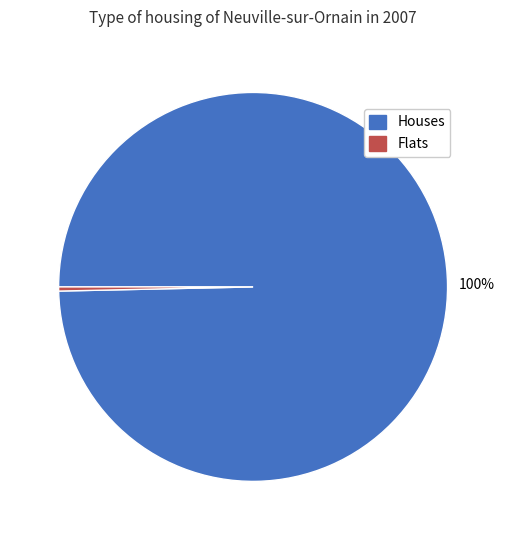

Is it true that Houses is 100% of the pie?

True